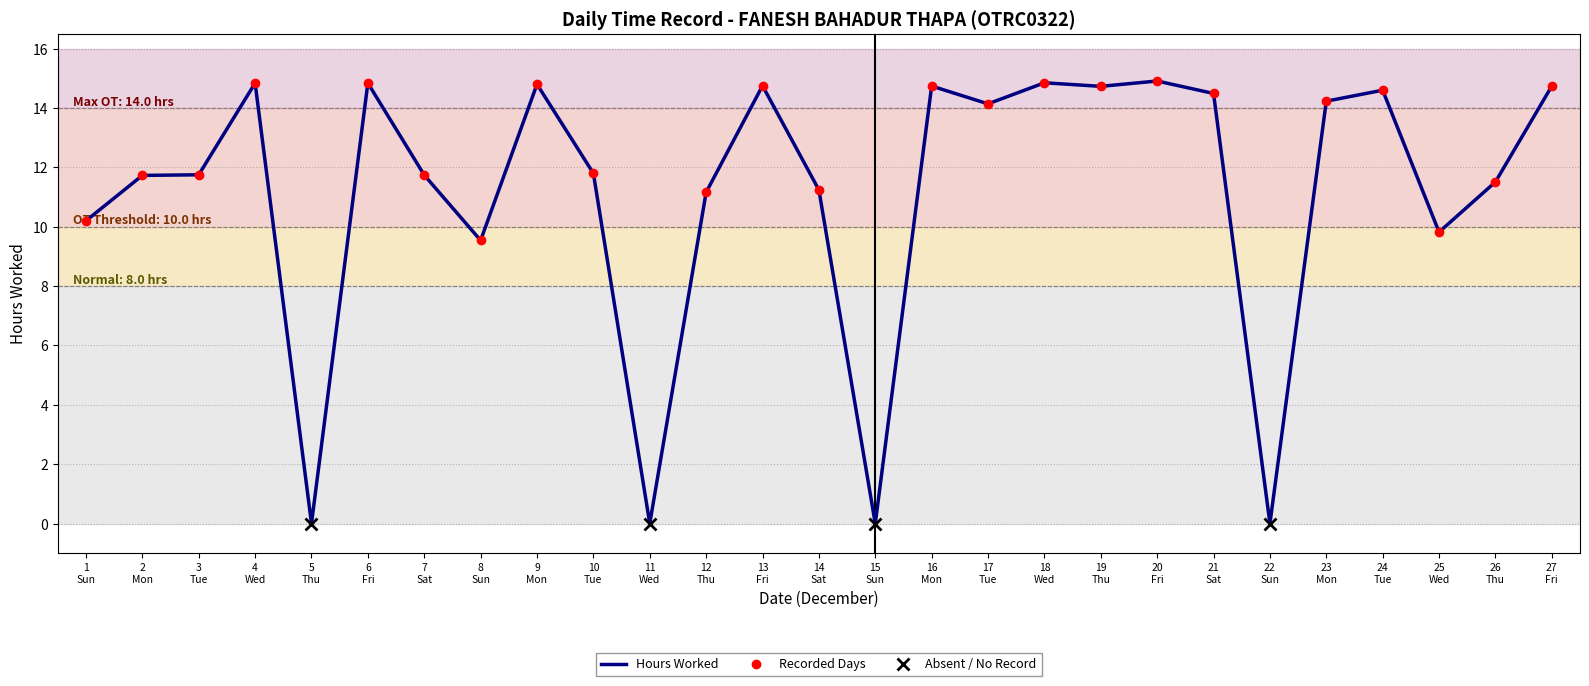

What is the change in value from 8 Sun to 9 Mon?

+5.3